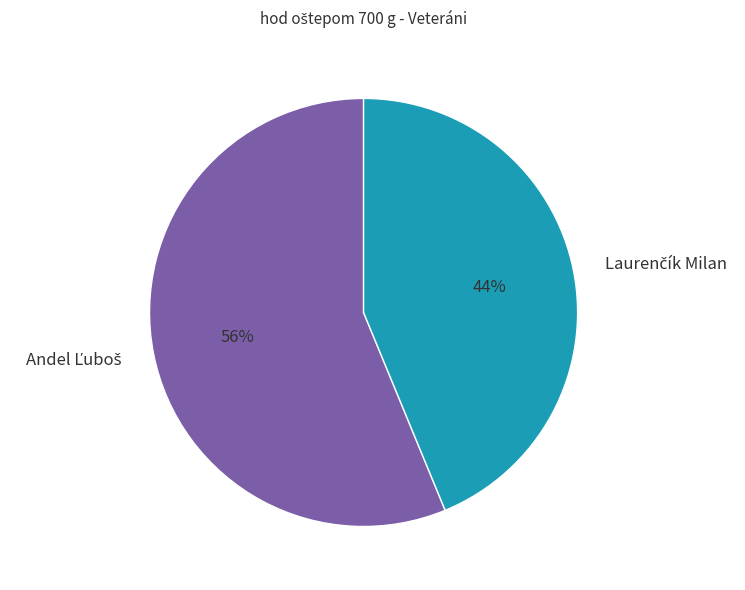

Does any single category account for the majority?

Yes